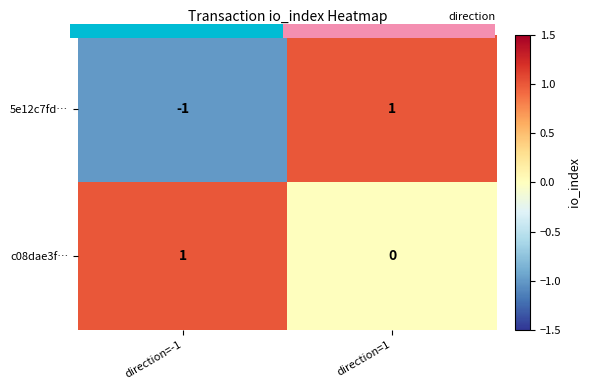

At which label is c08dae3f… closest to 0?

direction=1